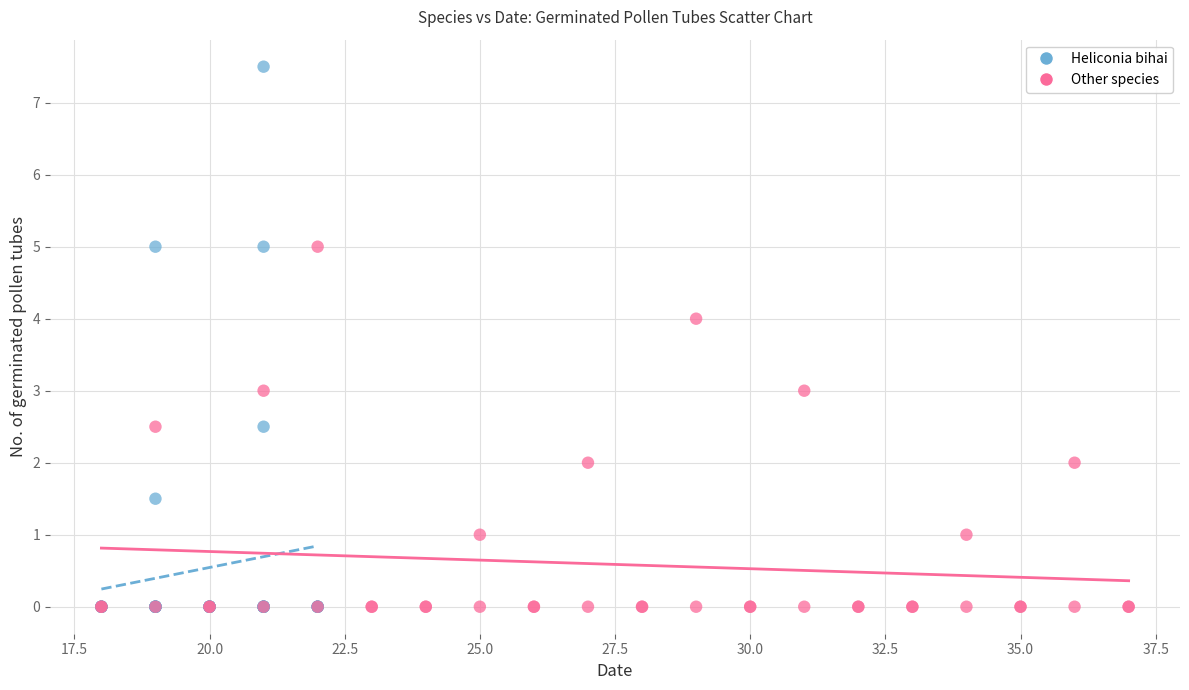

Which series reaches the maximum Y coordinate?

Heliconia bihai